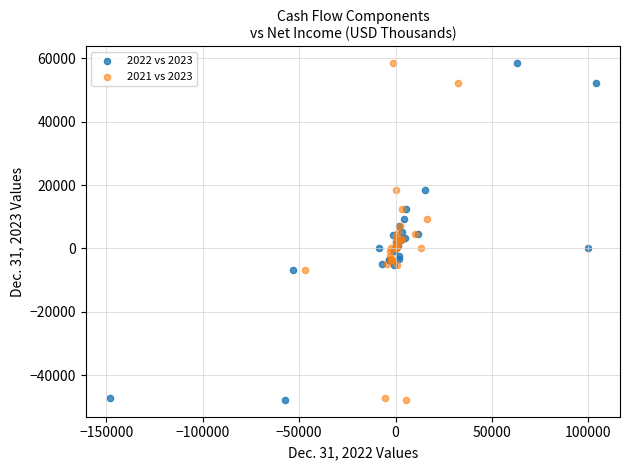

What are all the series names shown in the legend?

2022 vs 2023, 2021 vs 2023